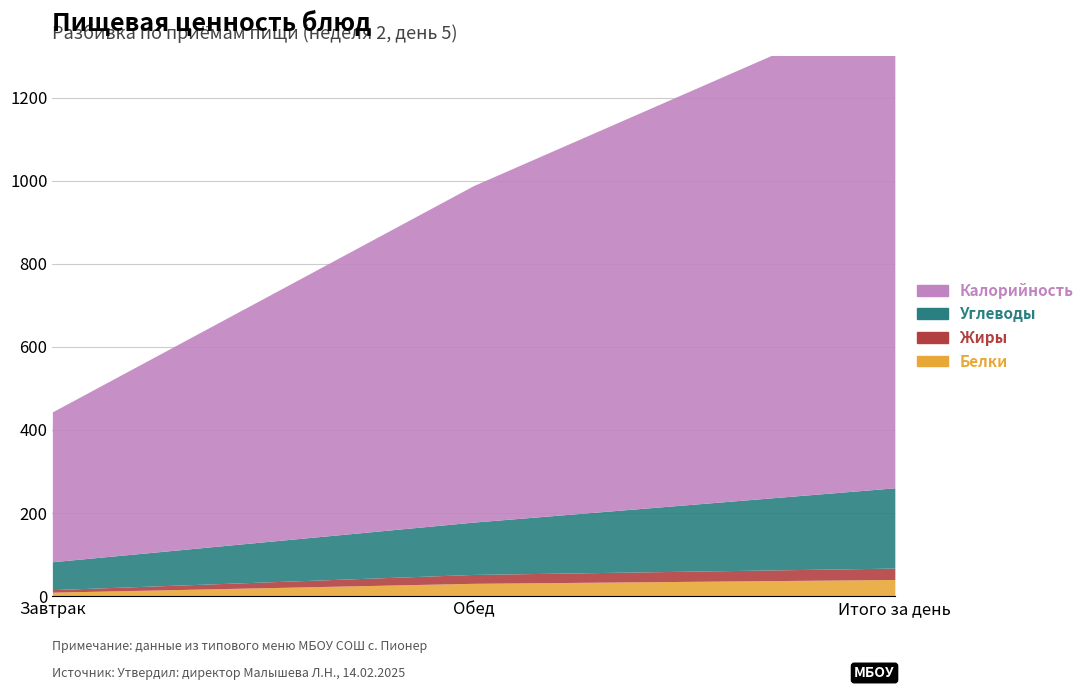

Where is Жиры nearest to the value 16?

Обед